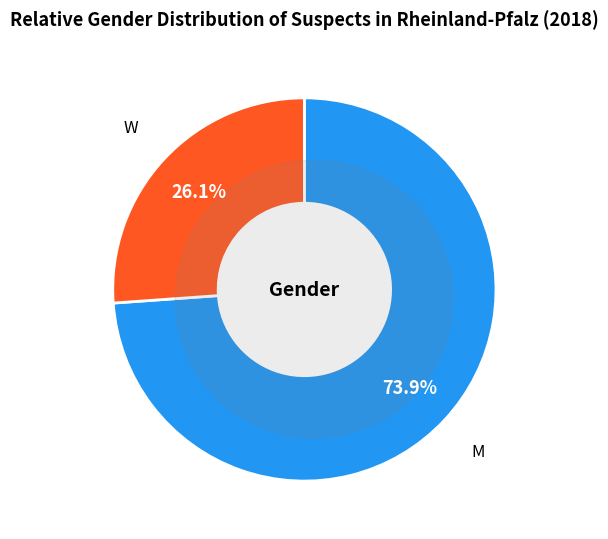

What portion of the pie excludes M?

26.1%